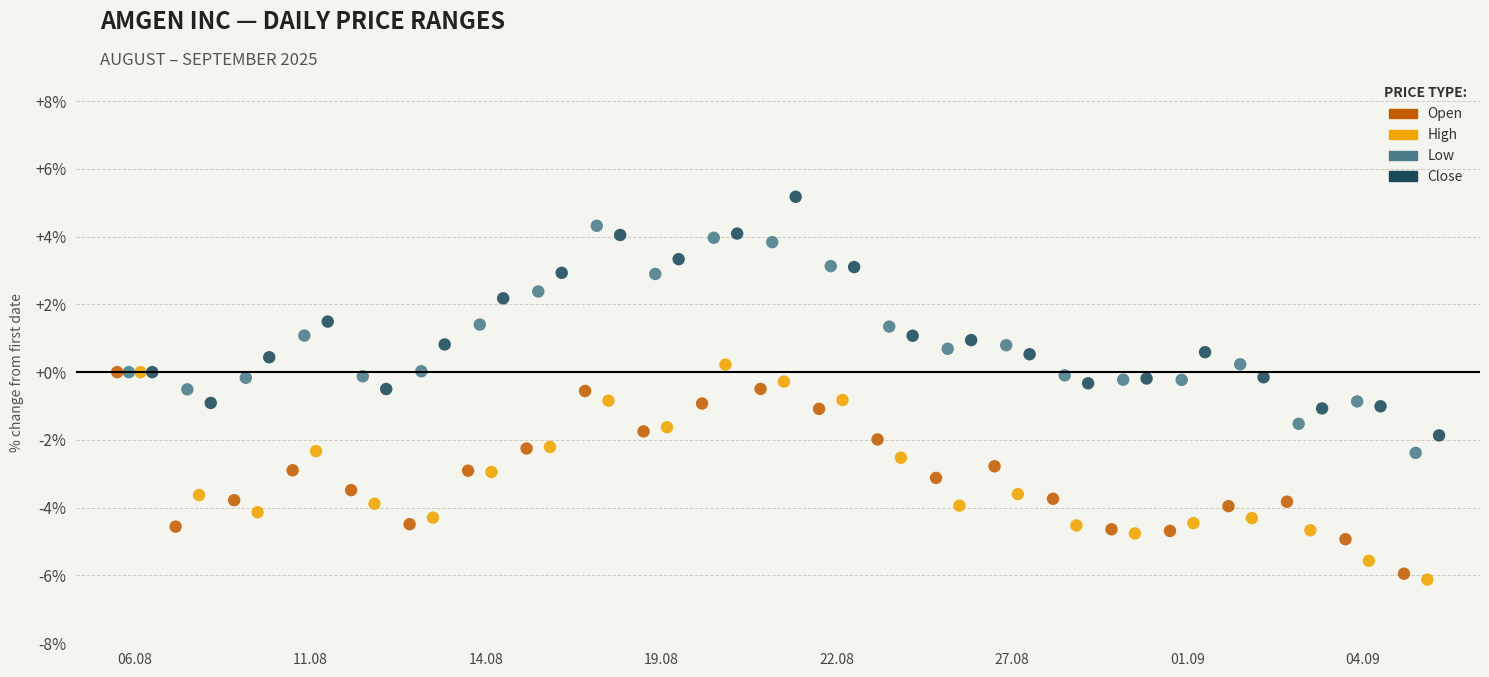

Which series reaches the minimum Y coordinate?

High